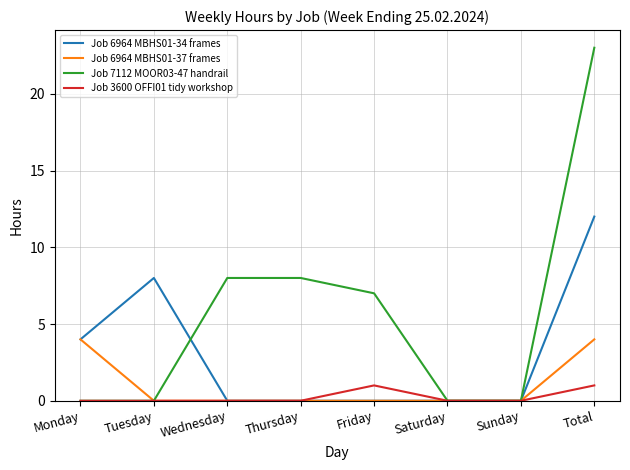

Which series ends up on top after the final intersection of Job 6964 MBHS01-34 frames and Job 7112 MOOR03-47 handrail?

Job 7112 MOOR03-47 handrail